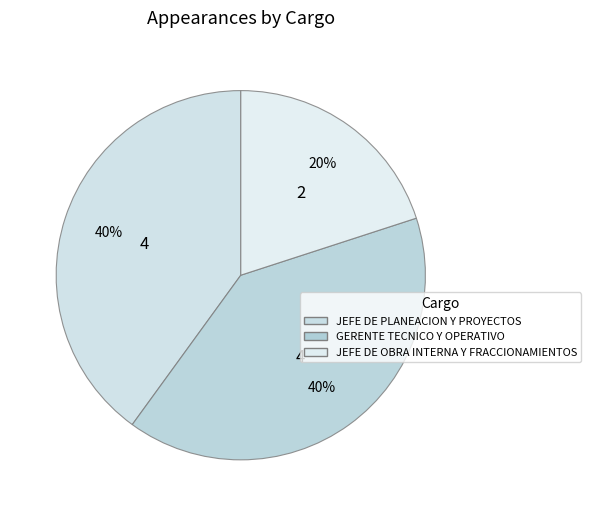

How many slices are in this pie chart?

3